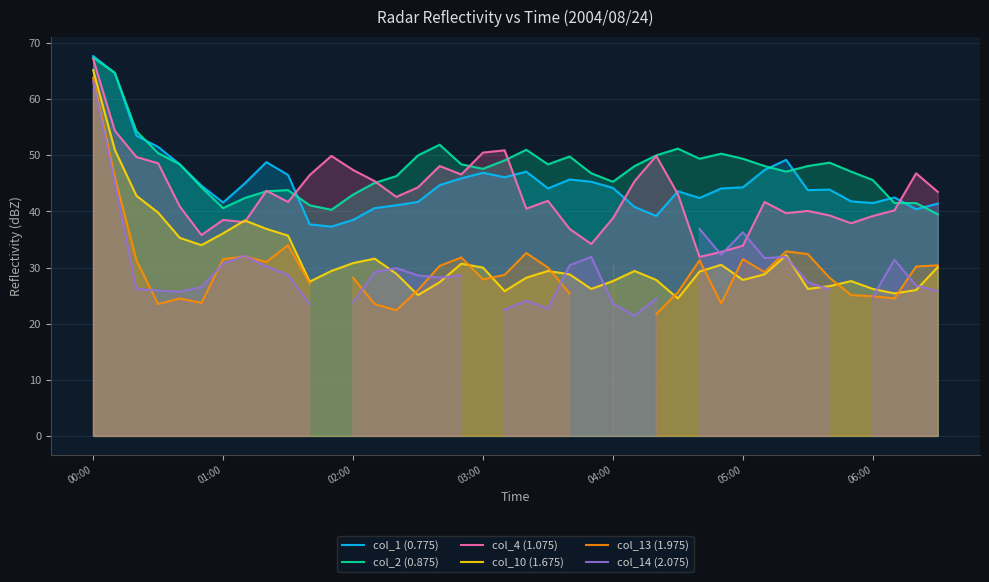

What is the average value of the col_1 (0.775) series?

45.1